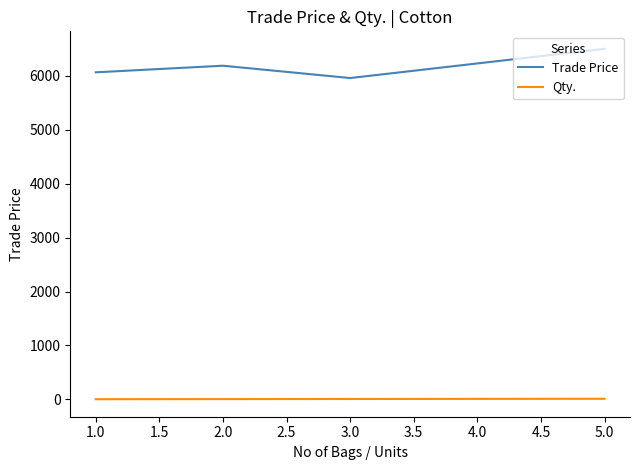

How many lines are shown in the chart?

2